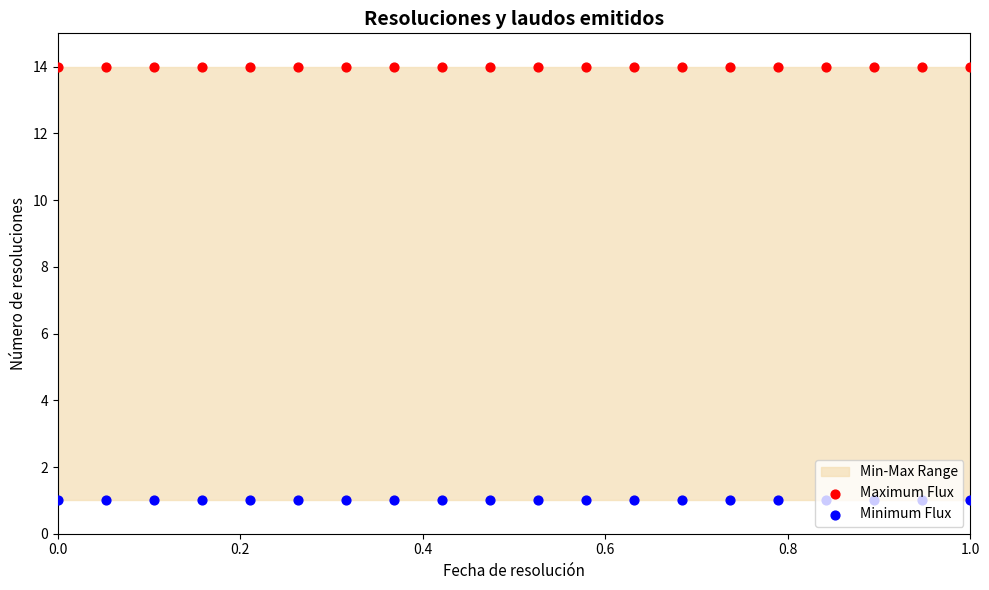

What is the total value across all series at 0.8?

15